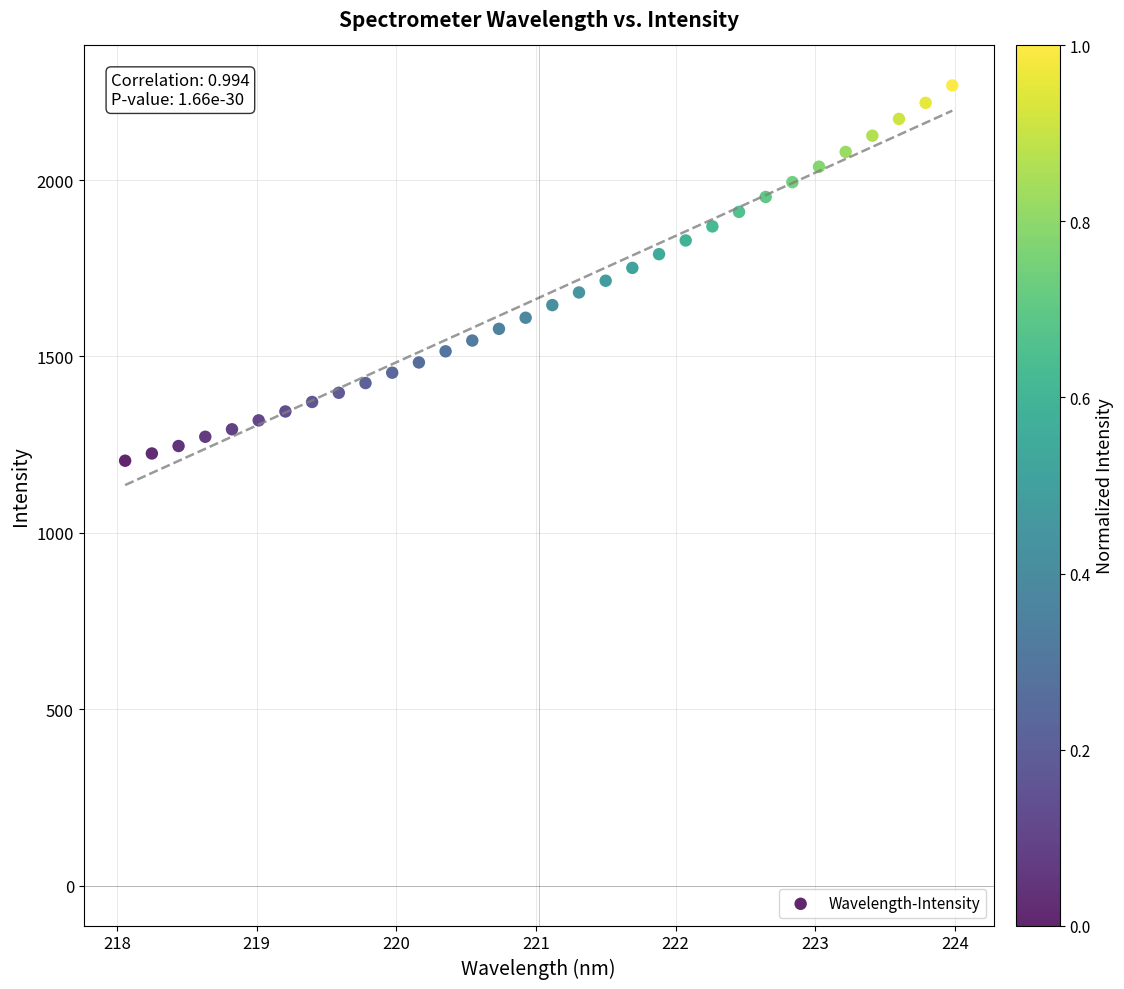

What is the range of Y values (max minus min)?

1063.7